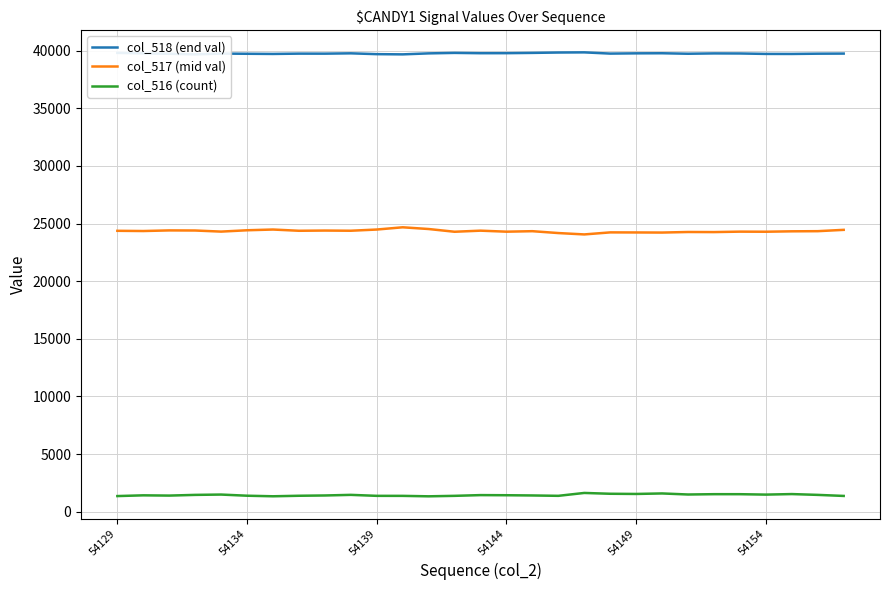

List the series in order of their peak value, highest first.

col_518 (end val), col_517 (mid val), col_516 (count)